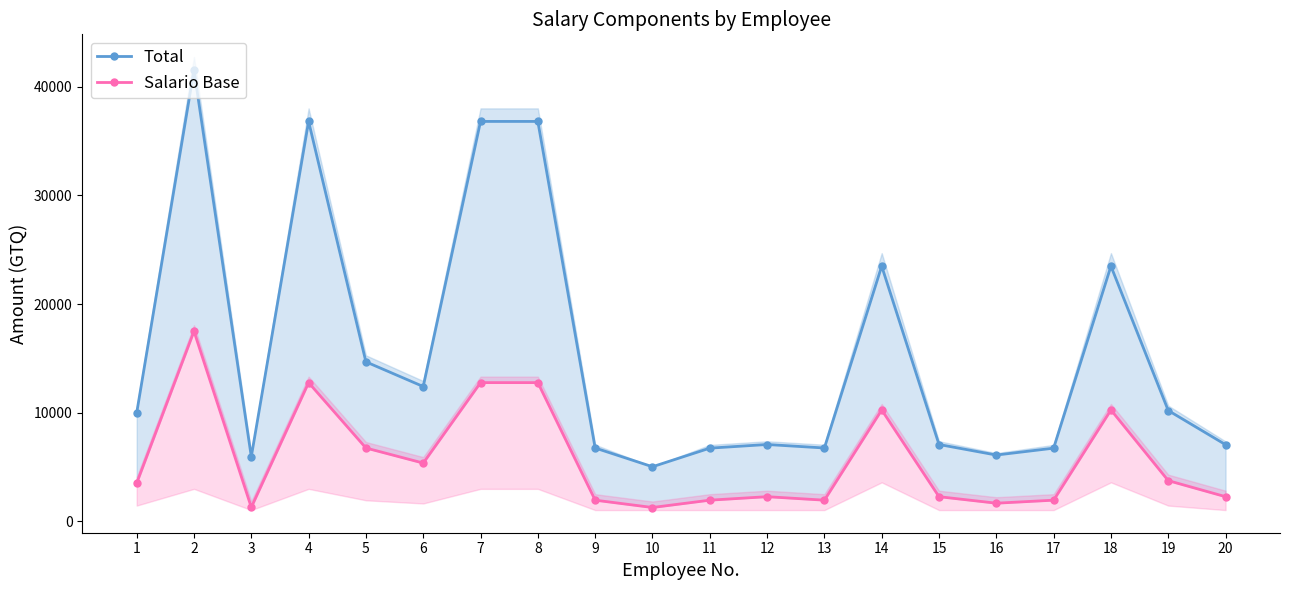

Is it true that Salario Base equals 6759 at 5?

True